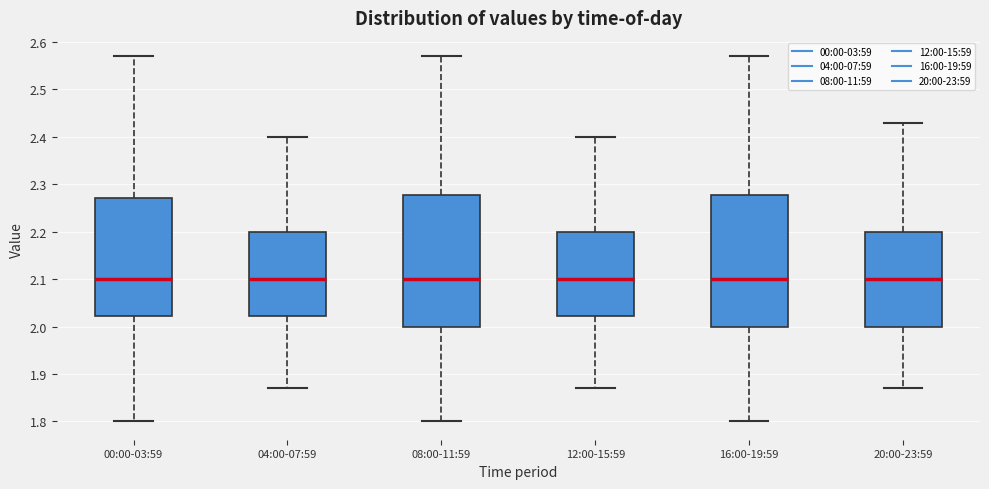

Where does the upper whisker of the box for 12:00-15:59 end on the y-axis? The values are not printed on the chart, so give them approximately, as read against the axis.

2.40